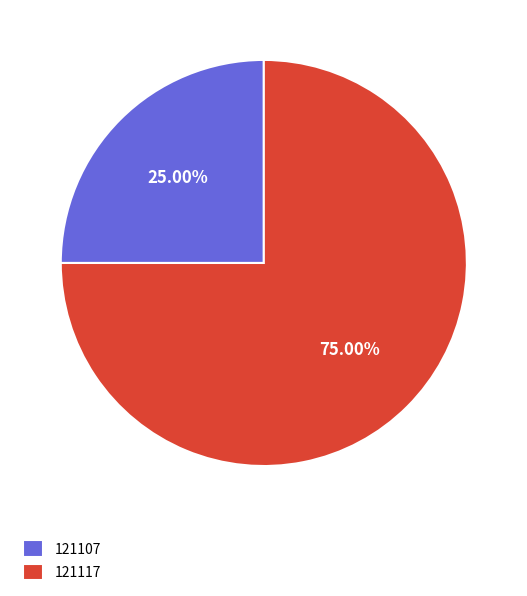

Which has a higher value, 121107 or 121117?

121117